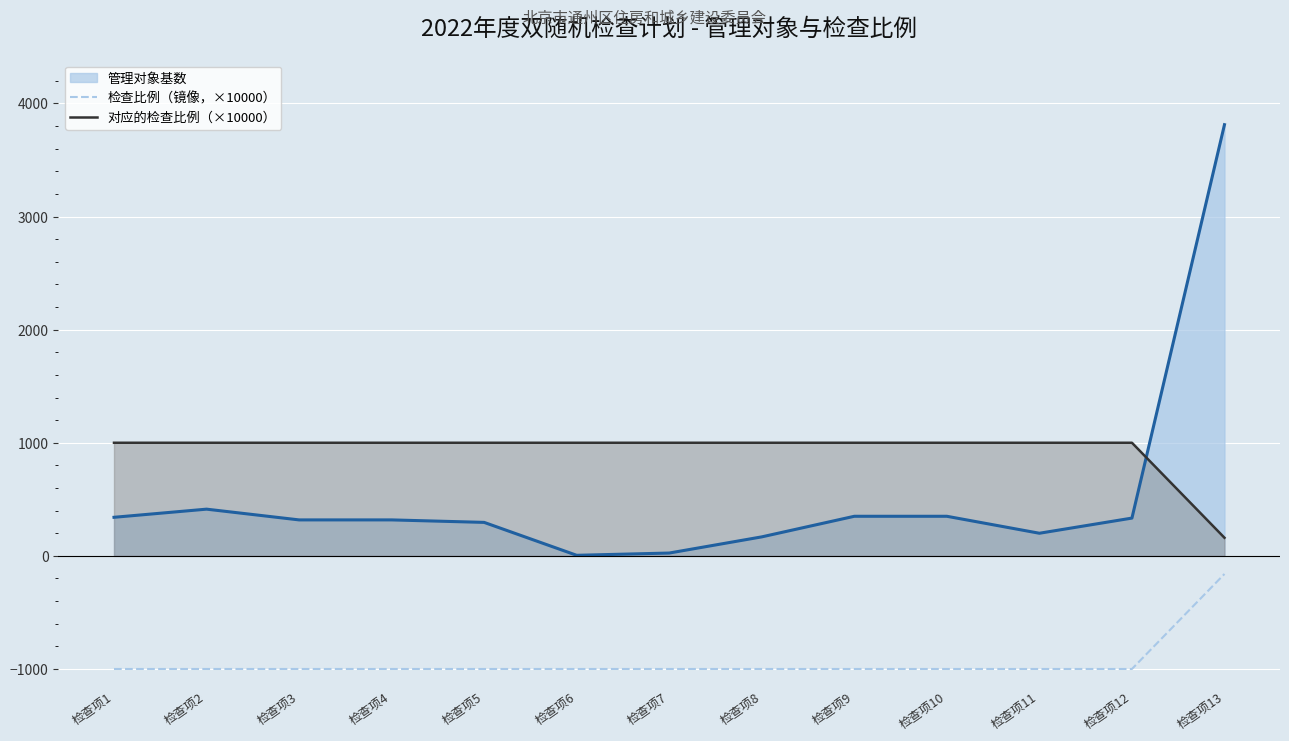

What is the value of the 对应的检查比例（×10000） point at the 1st from the left?

1000